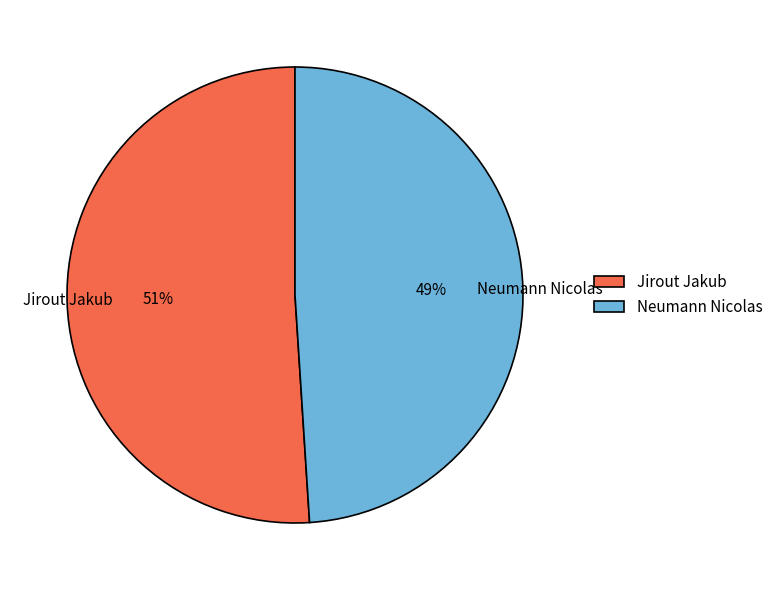

To the nearest percent, what is the difference between the largest and smallest slice percentages?

2%